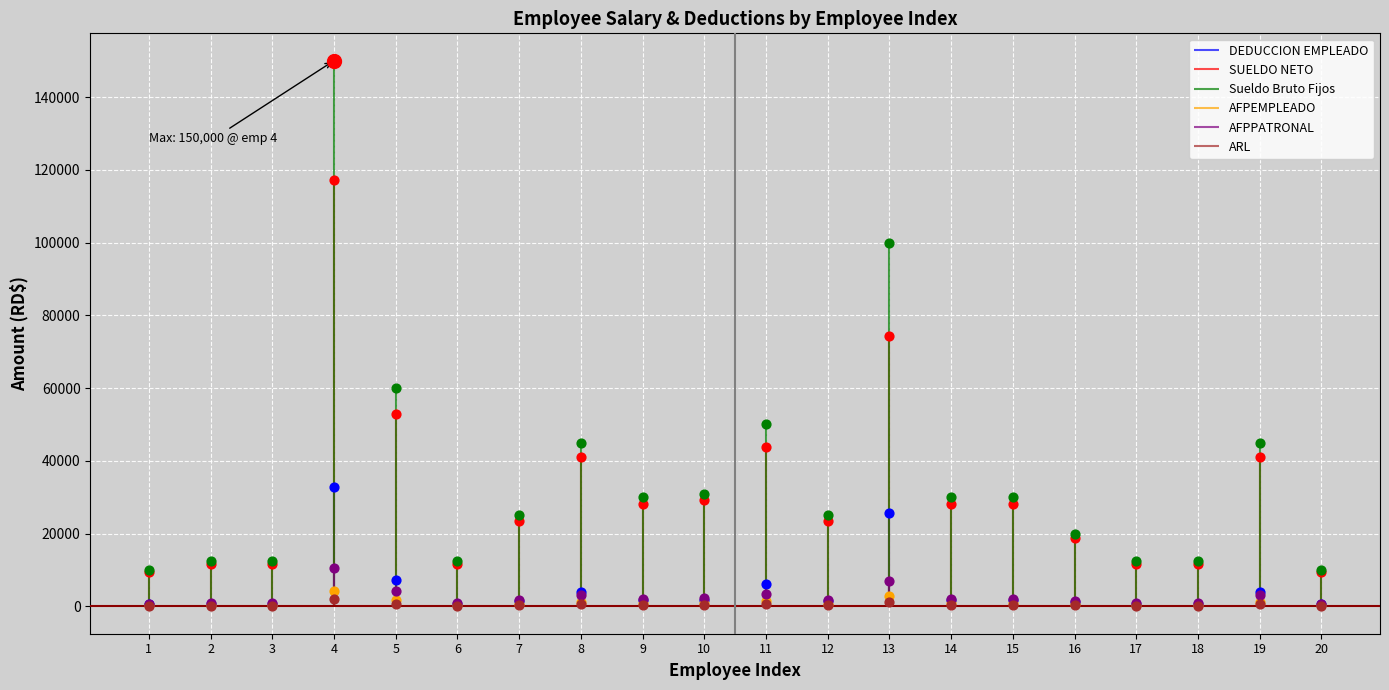

Which series has the largest total across all categories?

Sueldo Bruto Fijos